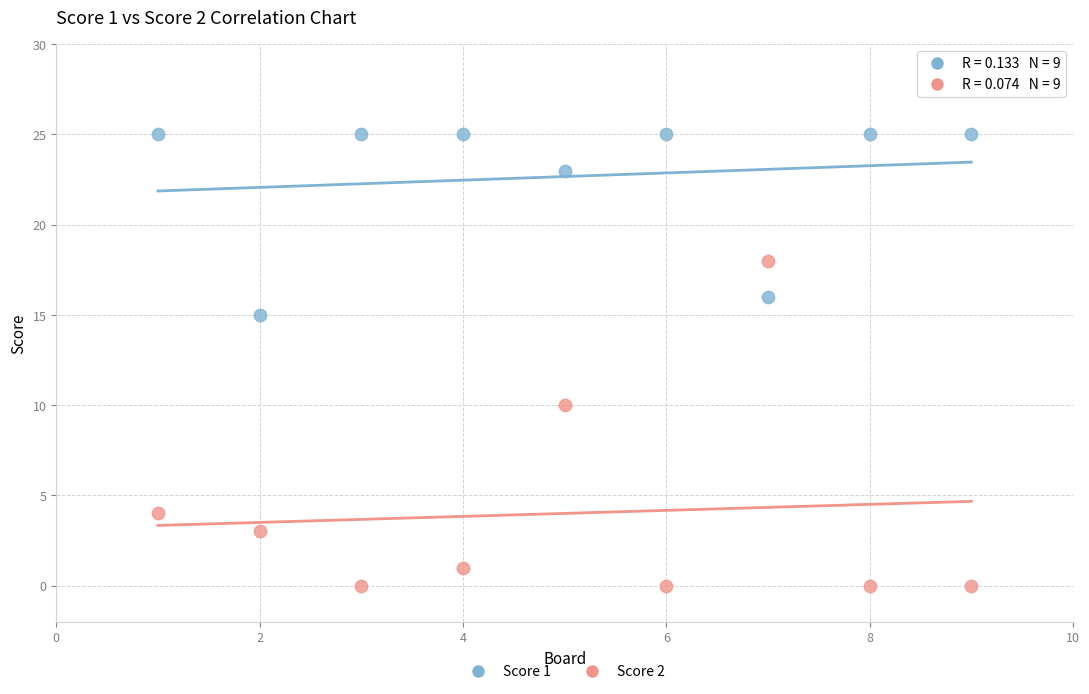

Which series contains the highest Y value?

Score 1